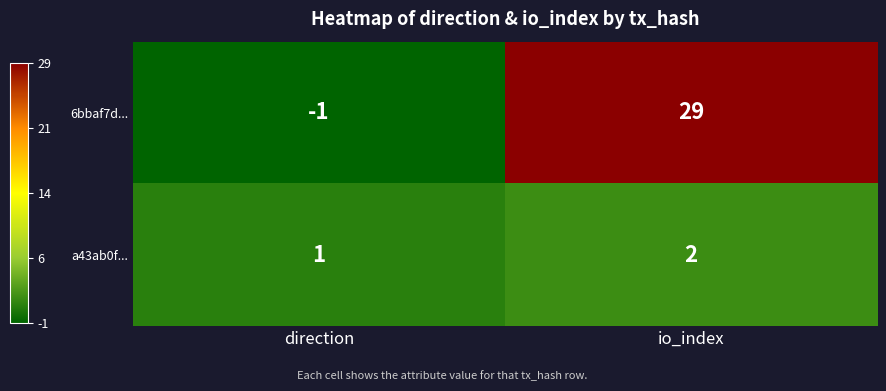

At which category does the chart reach its minimum across all series?

direction